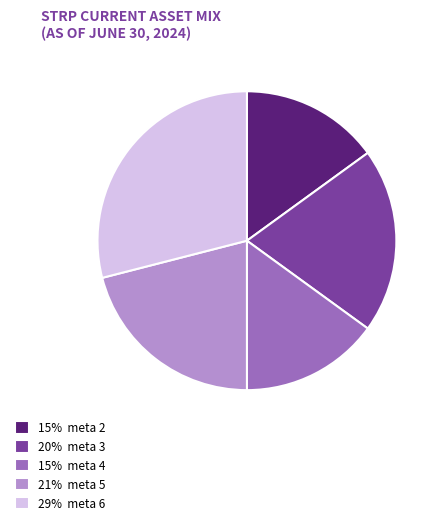

Which has a higher value, 15% meta 4 or 29% meta 6?

29% meta 6